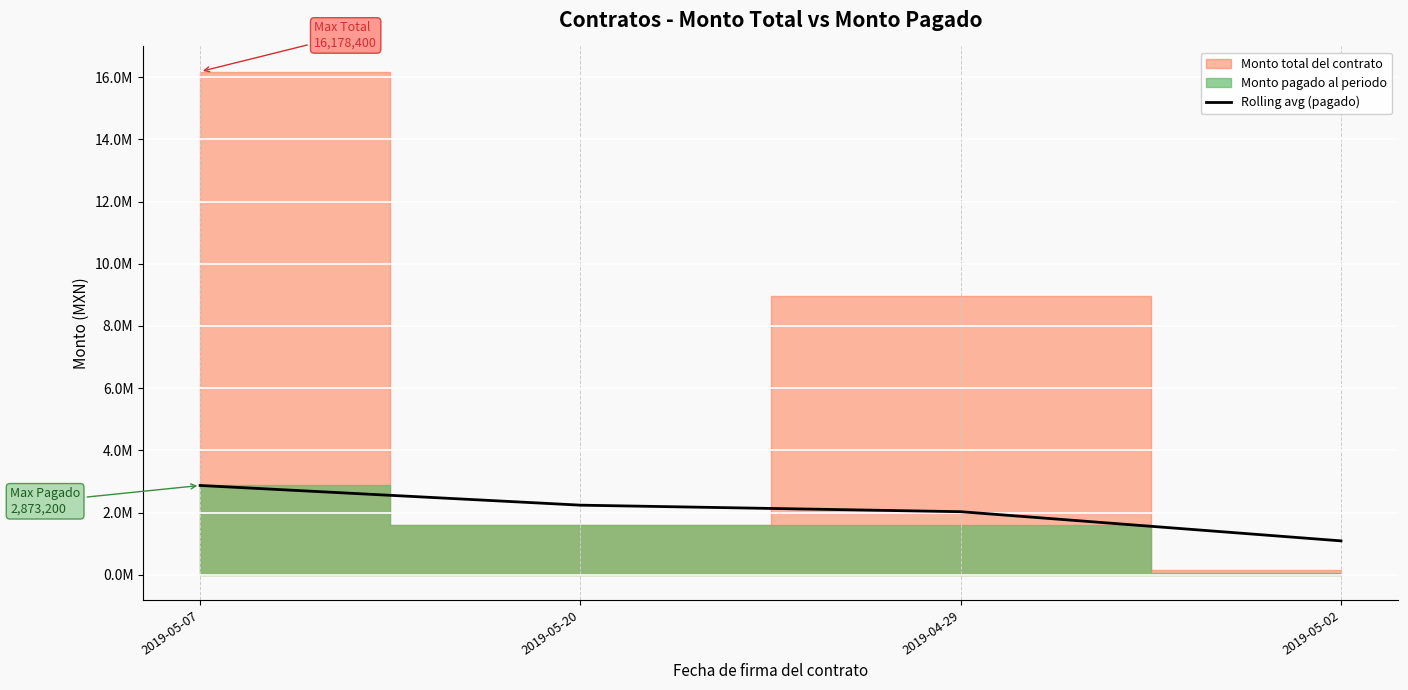

Which has a higher value, 2019-05-07 or 2019-05-20?

2019-05-07